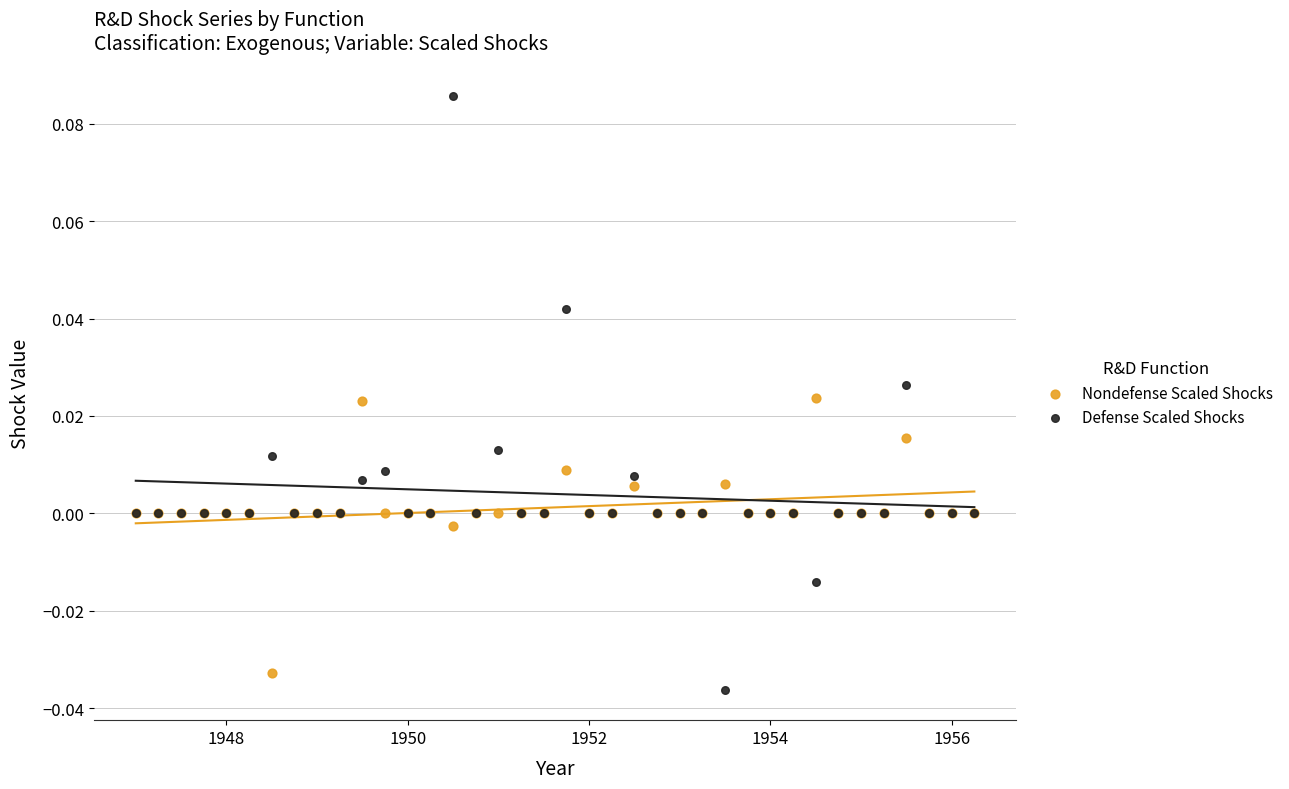

What is the X range (max minus min) for the scatter plot?

9.2